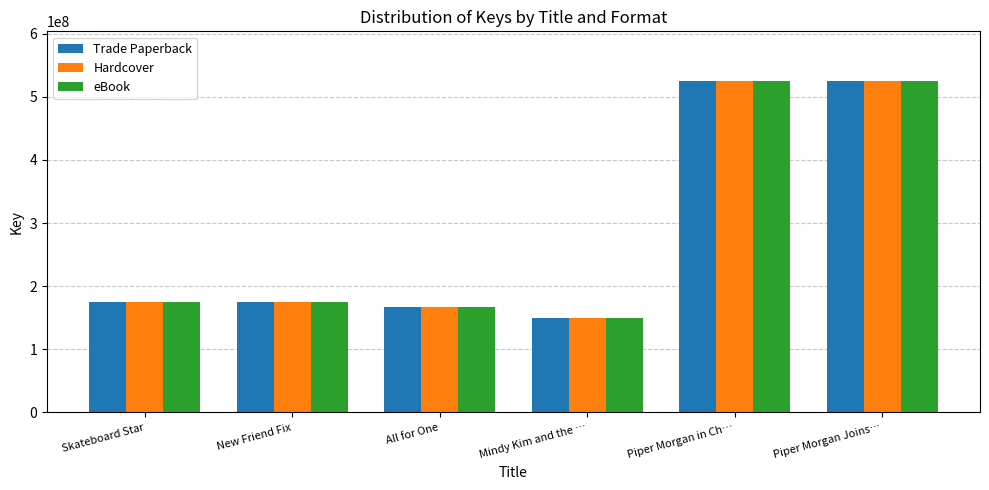

What is the difference between the maximum and second lowest values in the Trade Paperback series?

357866162